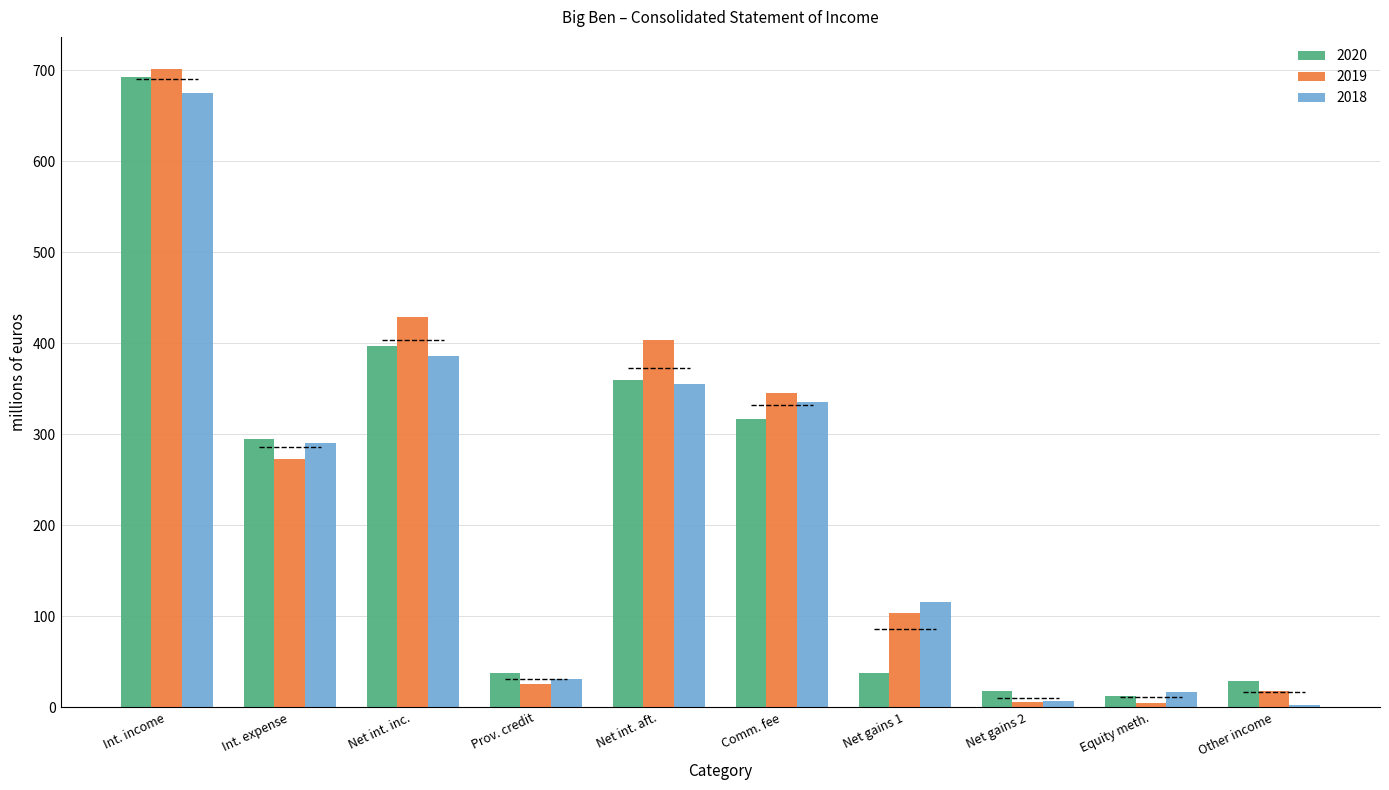

How many series are shown in this chart?

3